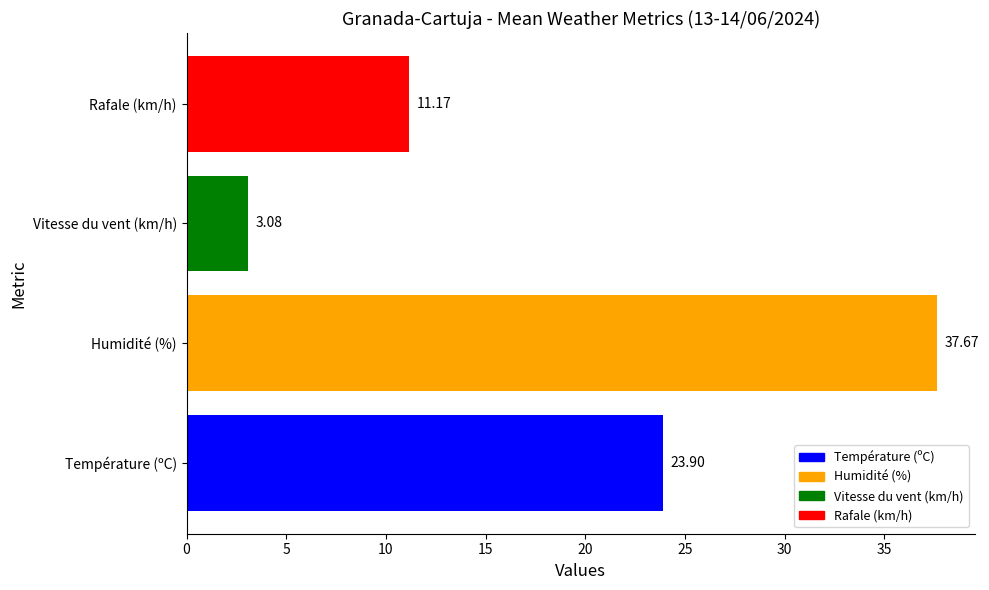

Where is the data nearest to the value 20?

Température (ºC)